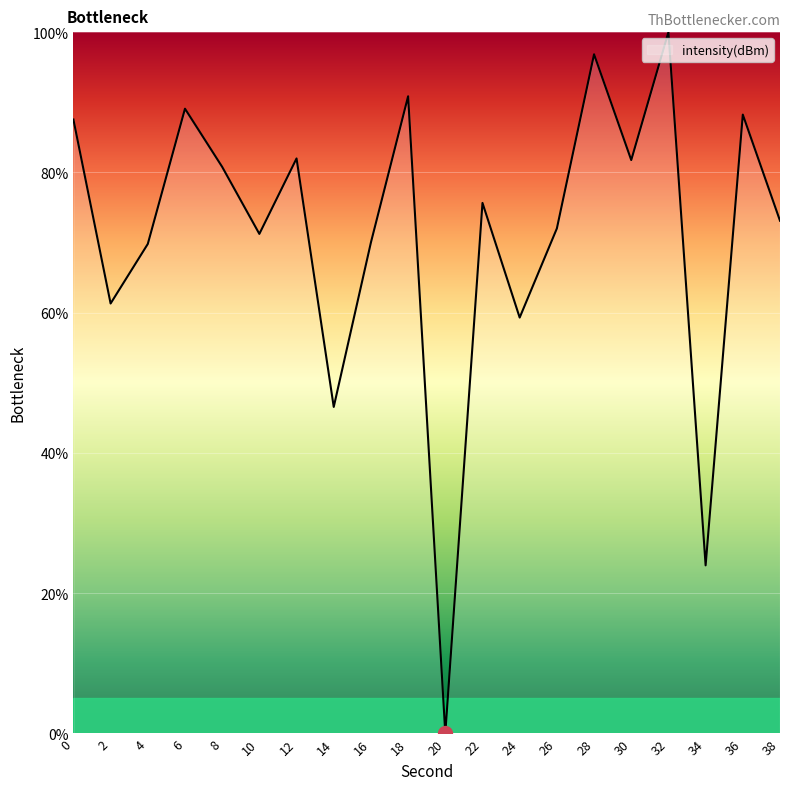

Is it true that the value at 6 is 89.1?

True